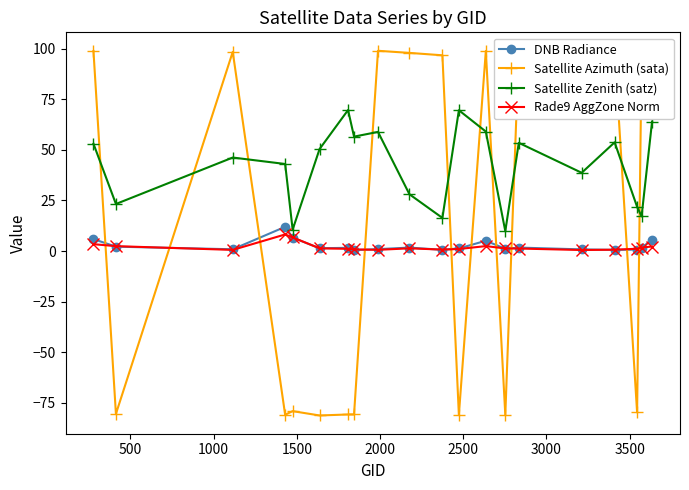

What is the lowest value of the Satellite Zenith (satz) series?

9.8